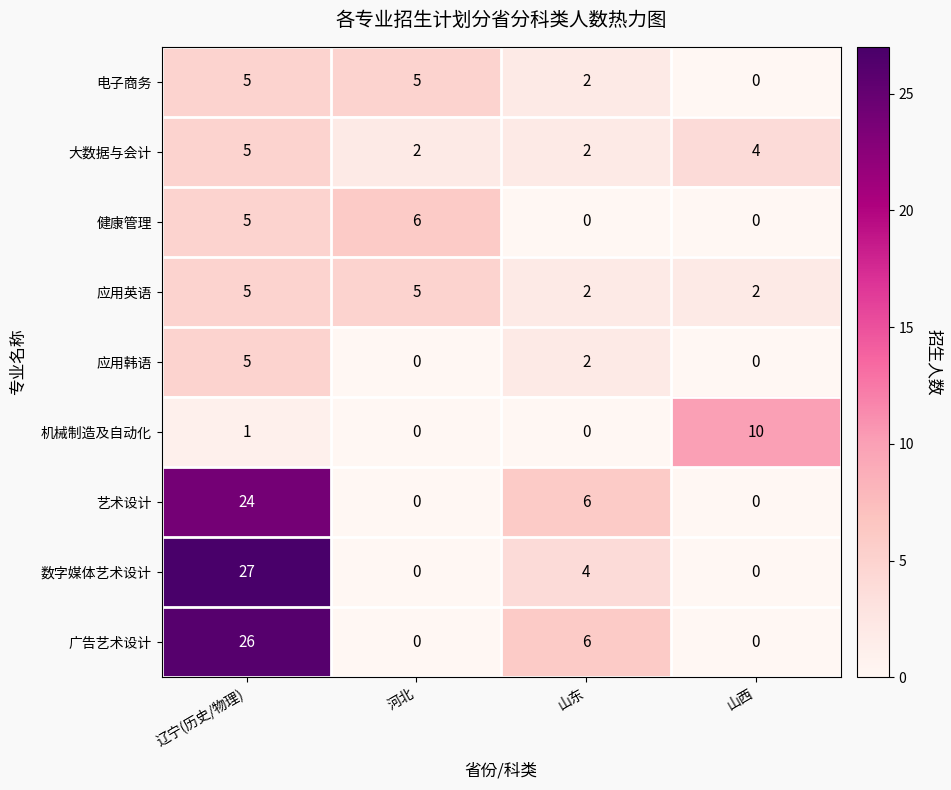

Where is 应用韩语 nearest to the value 2?

山东